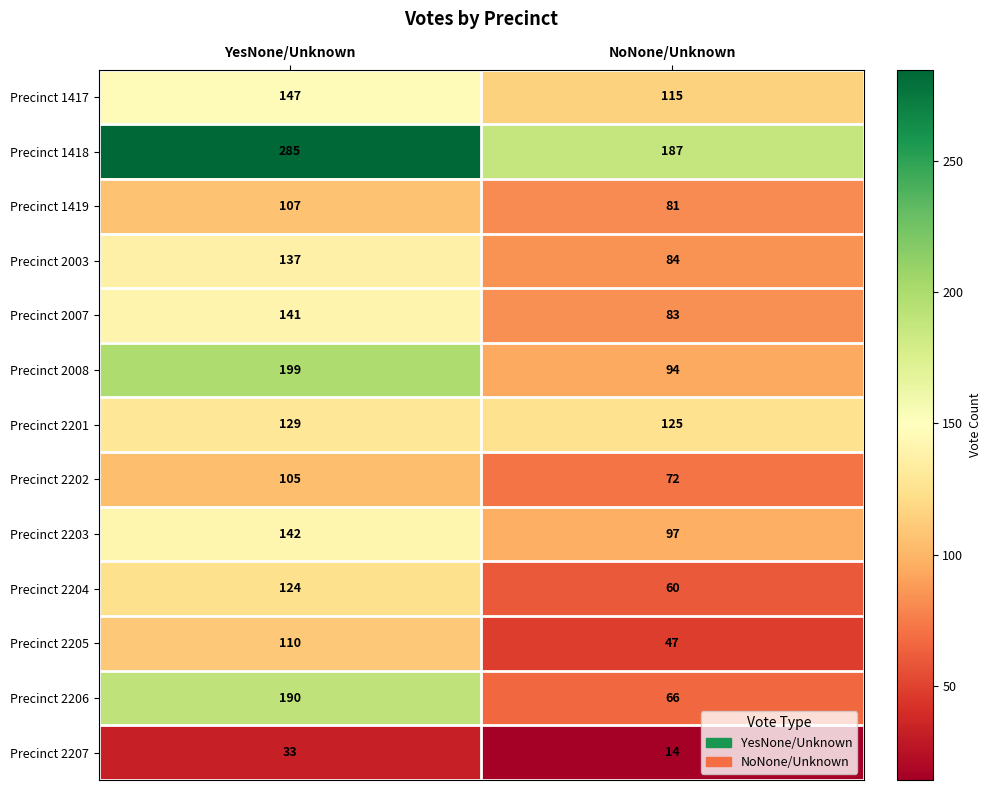

How many data points does each series have?

2